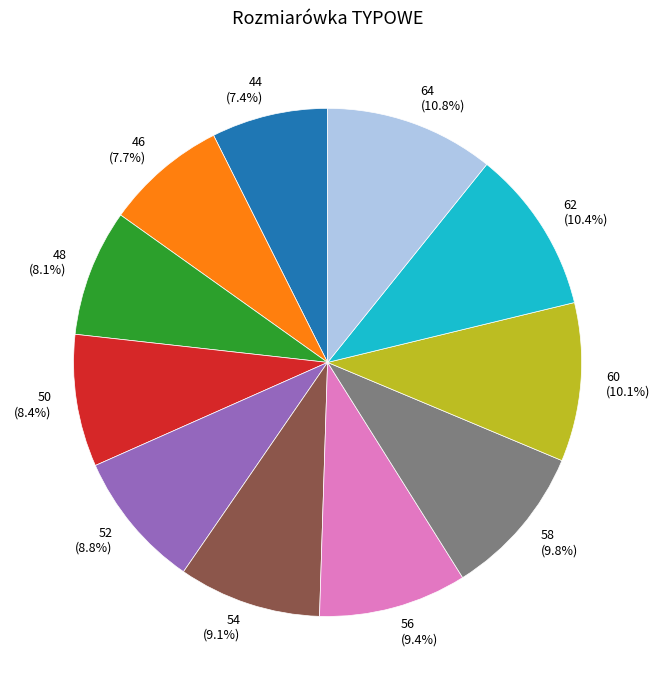

Is 52 the majority of the pie?

No